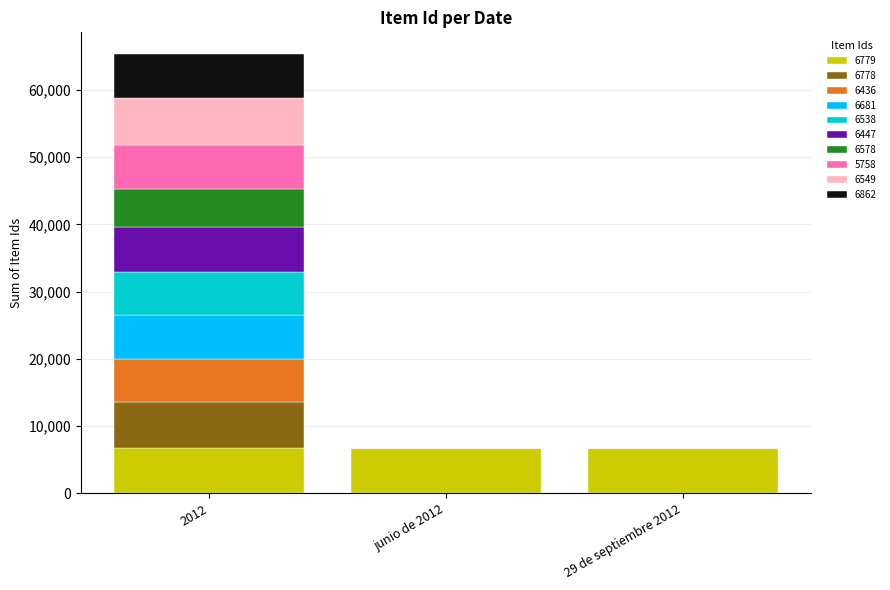

How many distinct data groups are displayed?

10